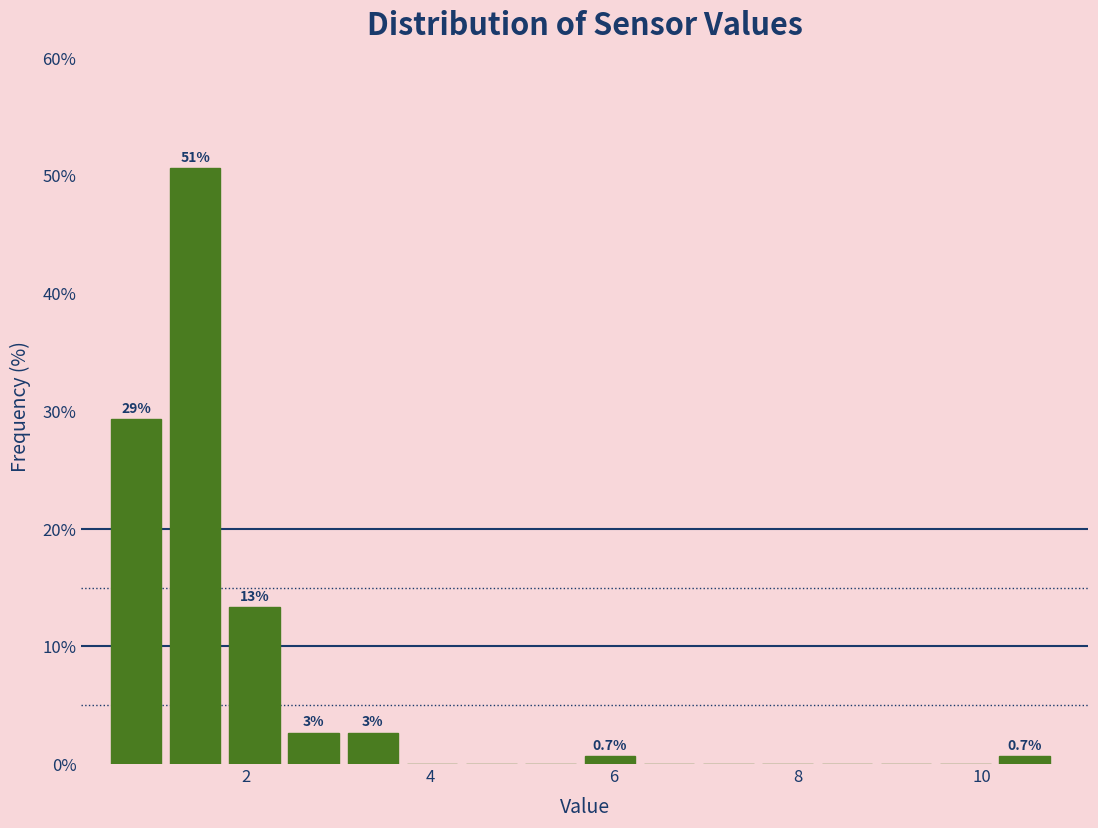

Around what value on the x-axis is the tallest bar? Give the approximate position of its centre, as read against the axis.

1.4